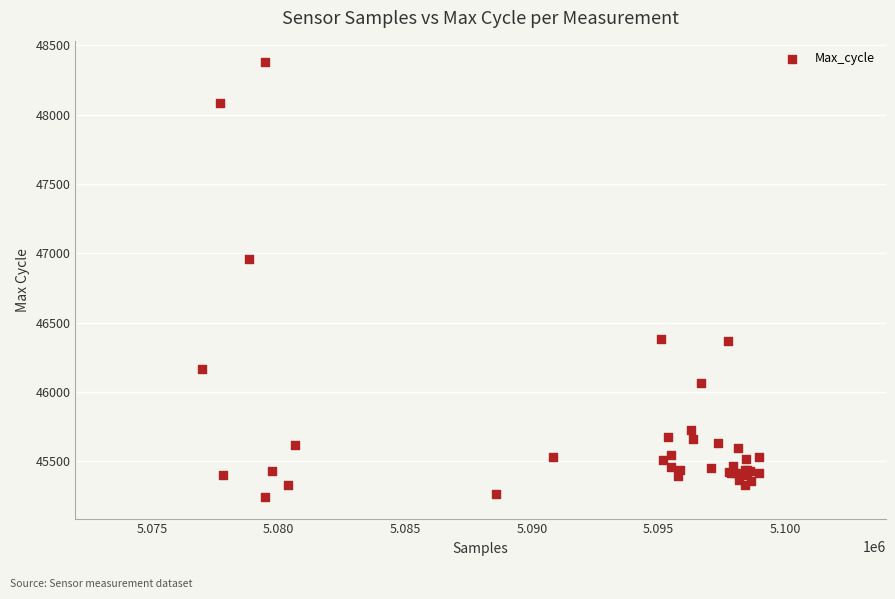

What Y value in the scatter plot is closest to 46810?

46961